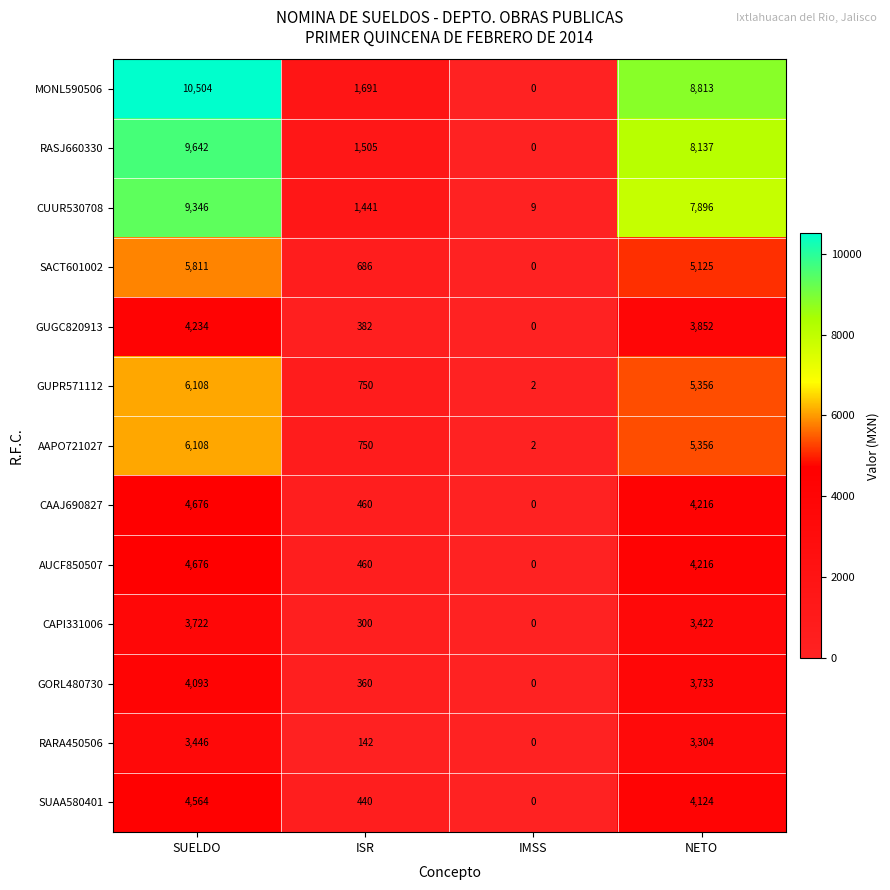

Which series has the largest total across all categories?

MONL590506